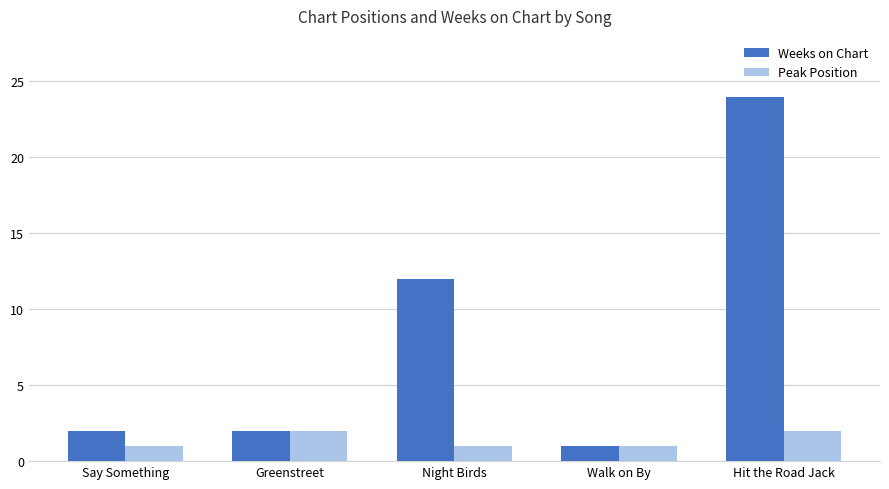

What is the average value of the Weeks on Chart series?

8